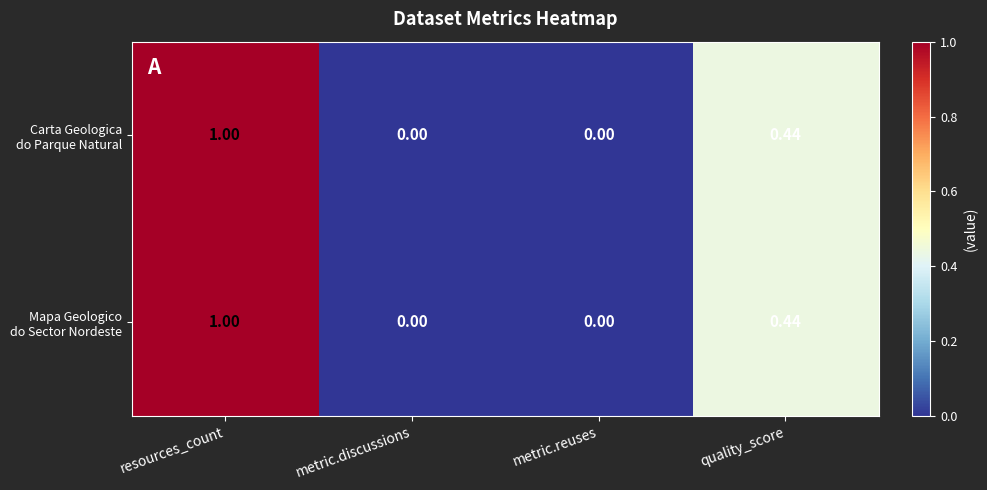

Which label corresponds to the largest value in the chart?

resources_count